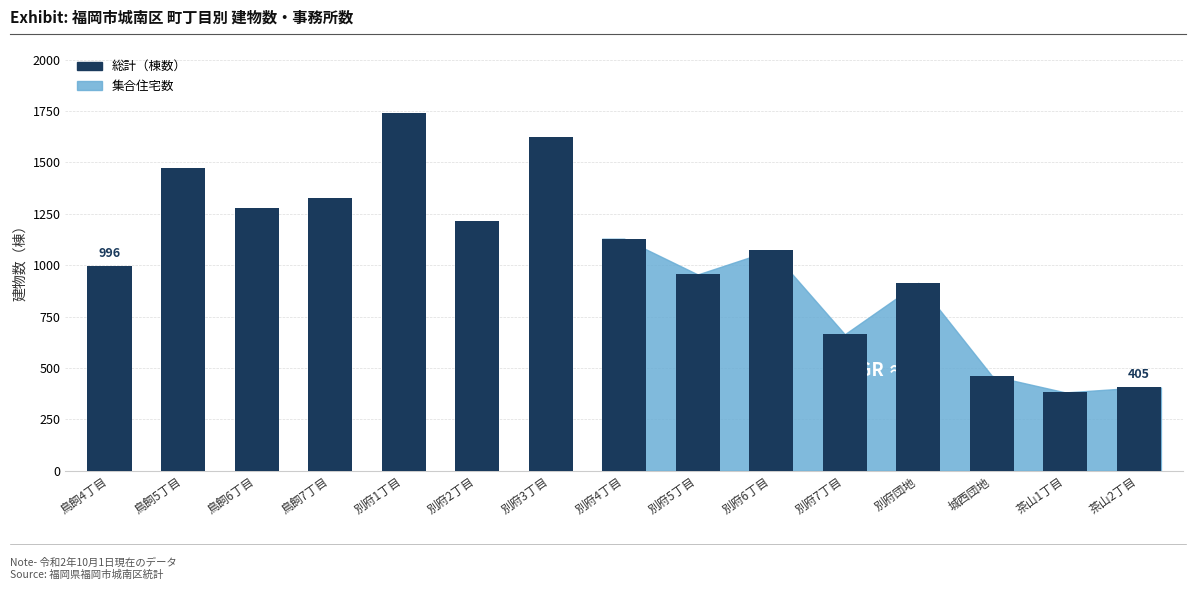

What is the value of the 1st bar from the left?

996